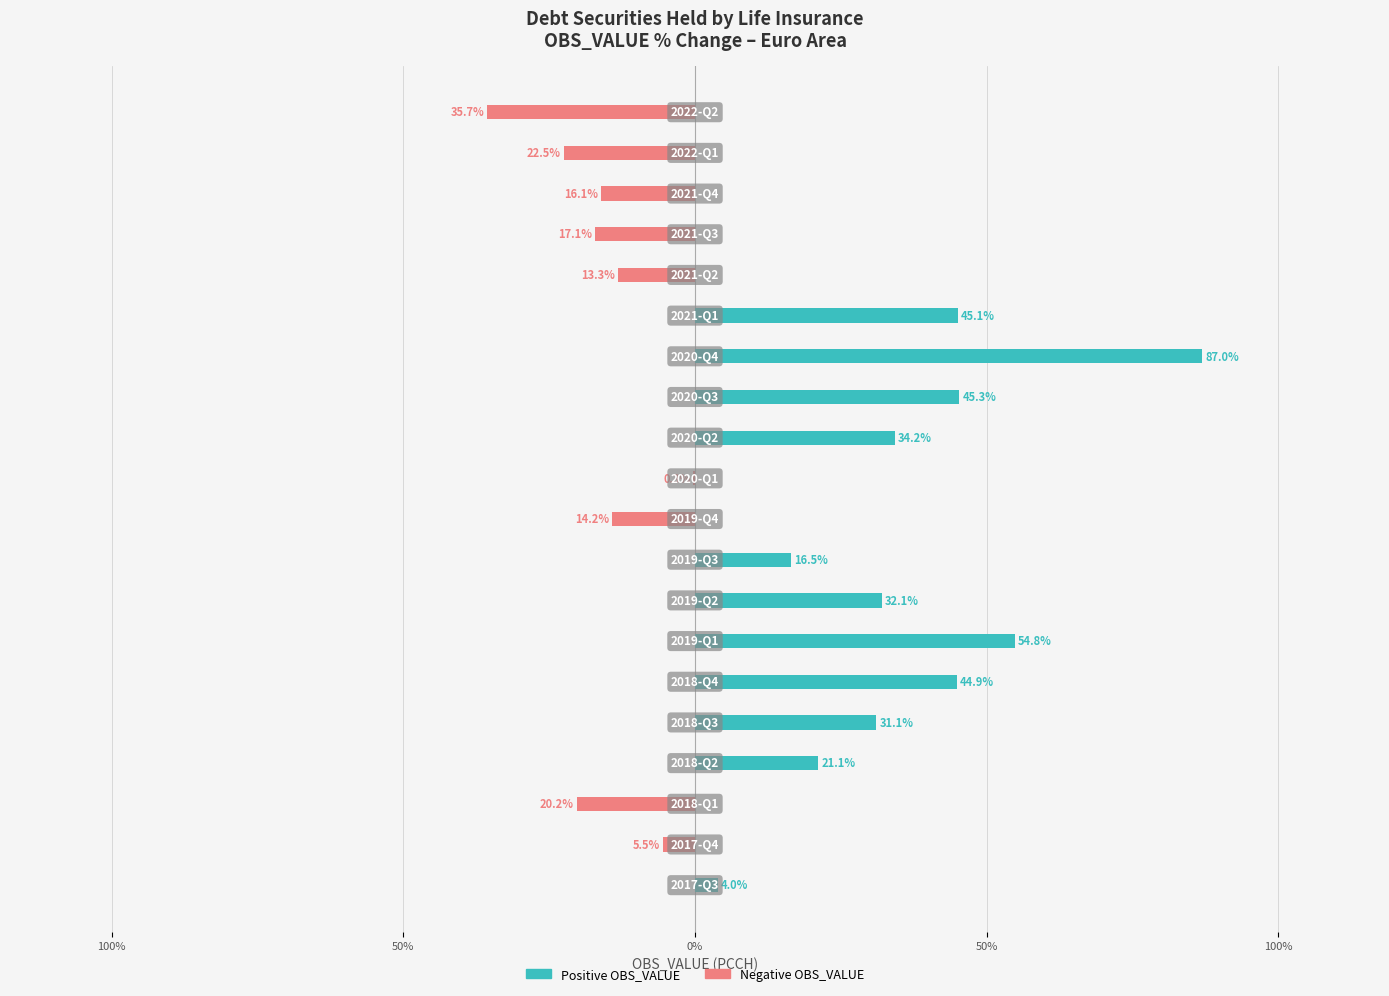

At how many categories does at least one series exceed 26?

8